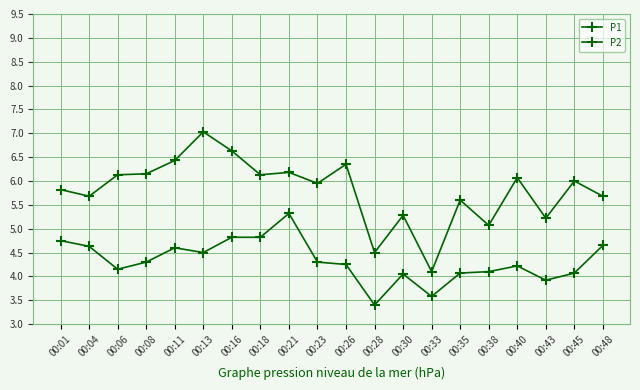

What is the value of the P1 point at the 13th from the left?

5.3